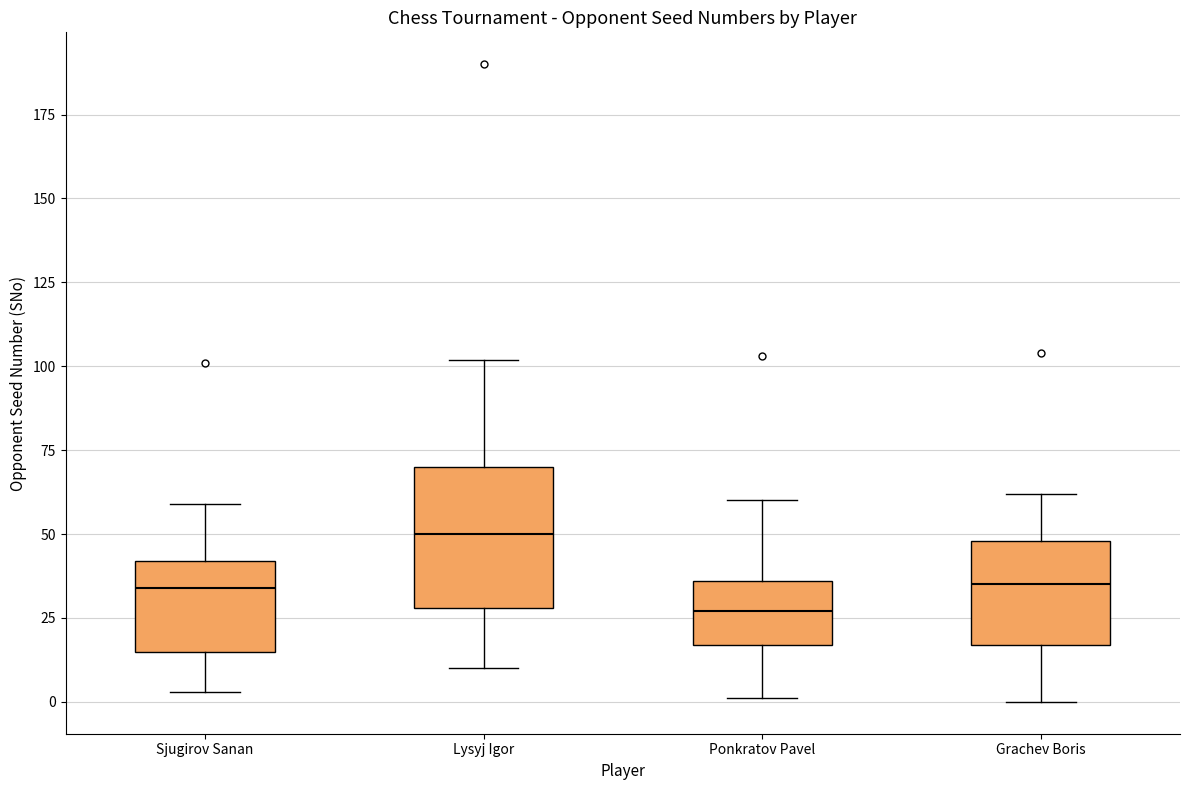

Which box's median line is the lowest?

Ponkratov Pavel